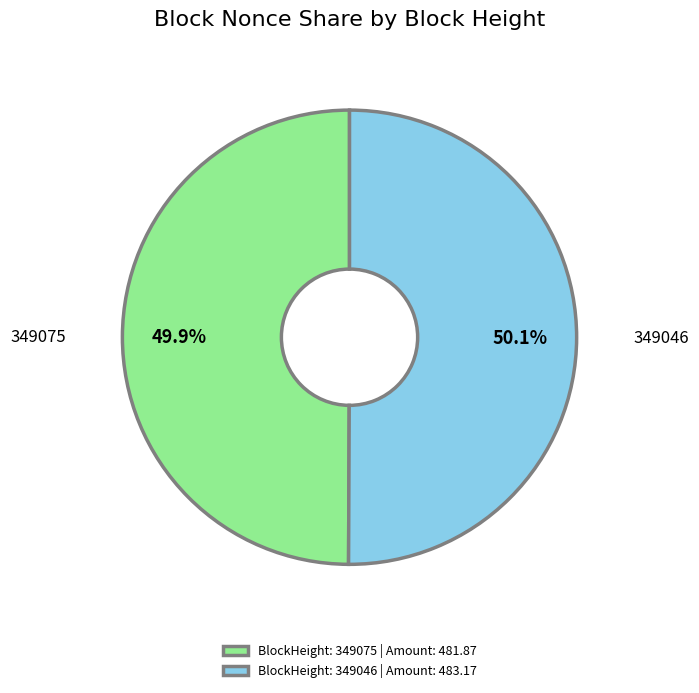

Approximately how many times larger is the value at BlockHeight: 349046 | Amount: 483.17 compared to BlockHeight: 349075 | Amount: 481.87?

1.0